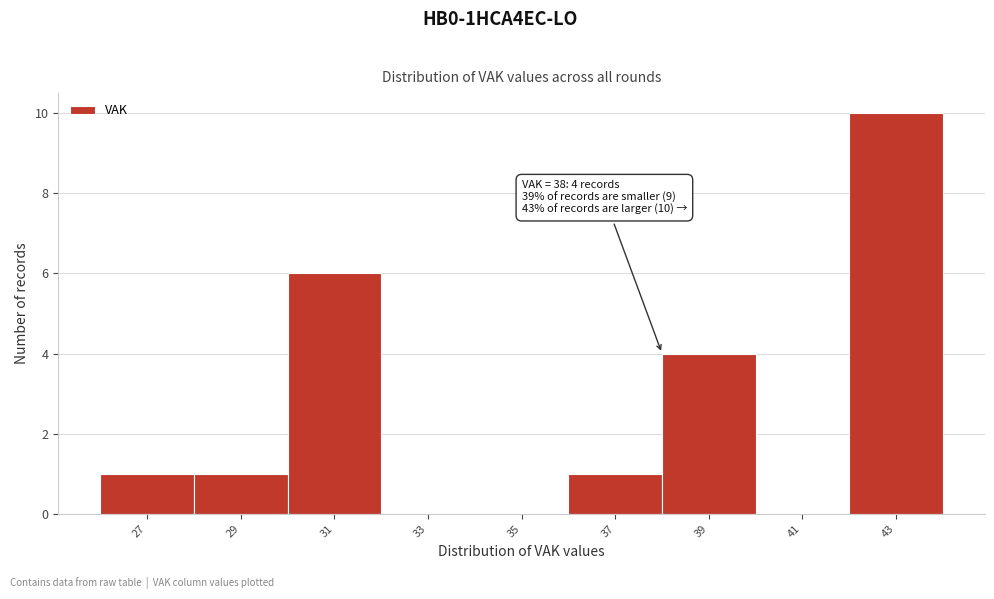

Over which range of the x-axis is the bar tallest?

42 to 44